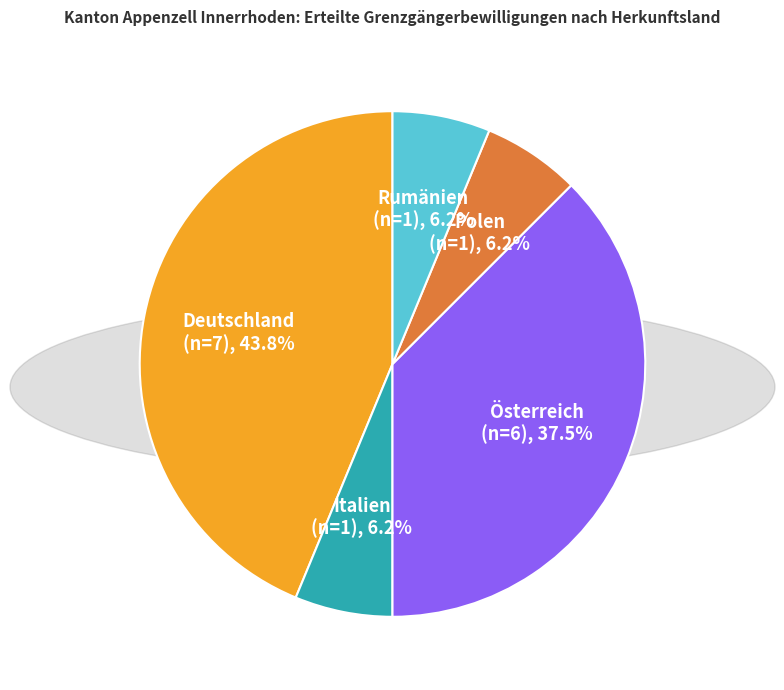

Is there a majority slice in this chart?

No